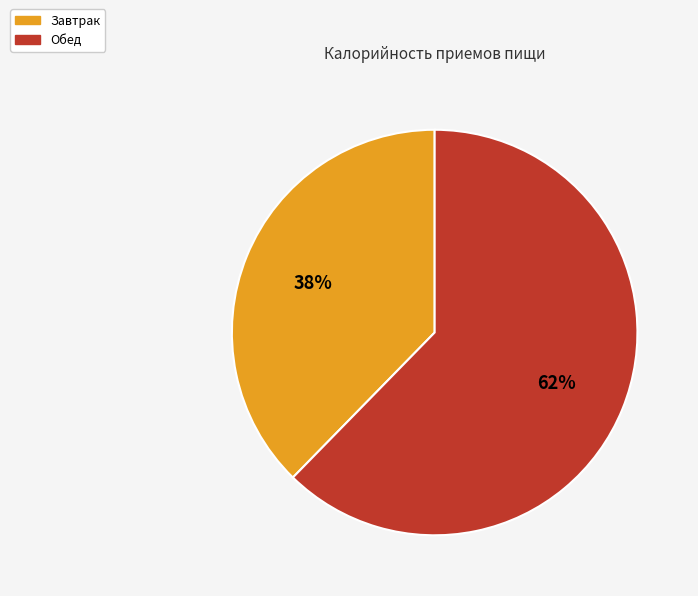

To the nearest percent, what is the average slice percentage?

50%